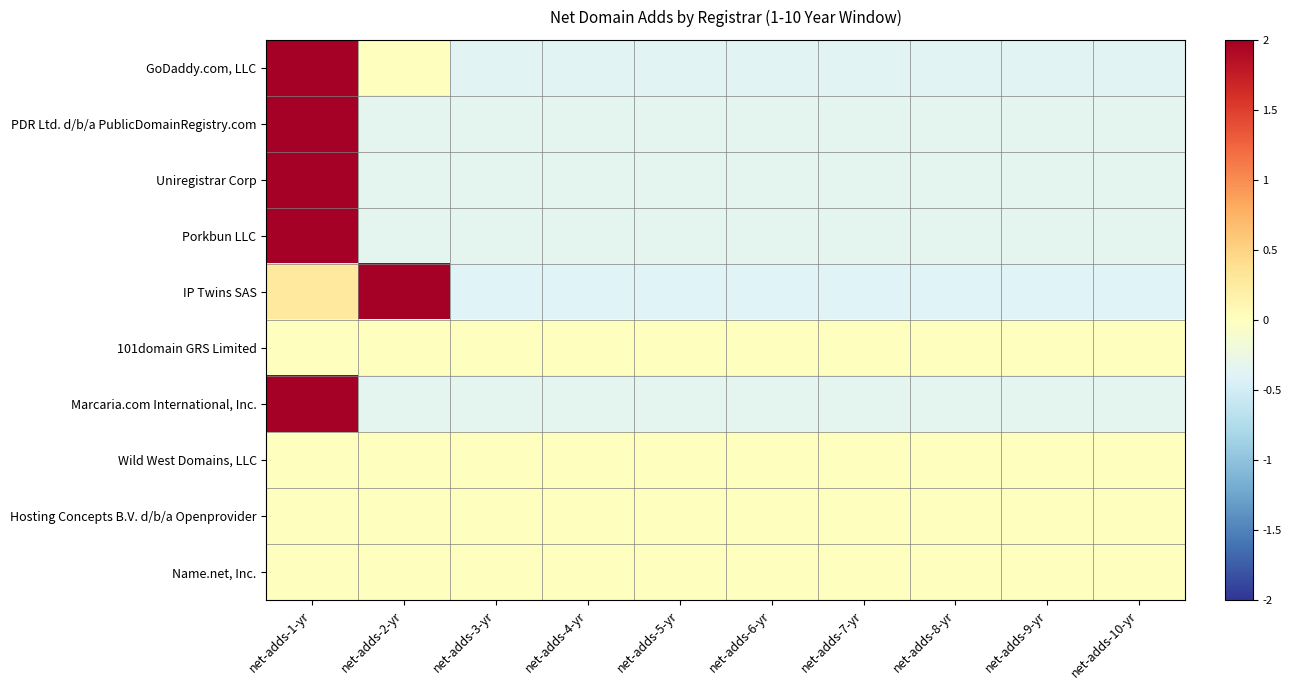

What is the total value across all series at net-adds-7-yr?

-2.1